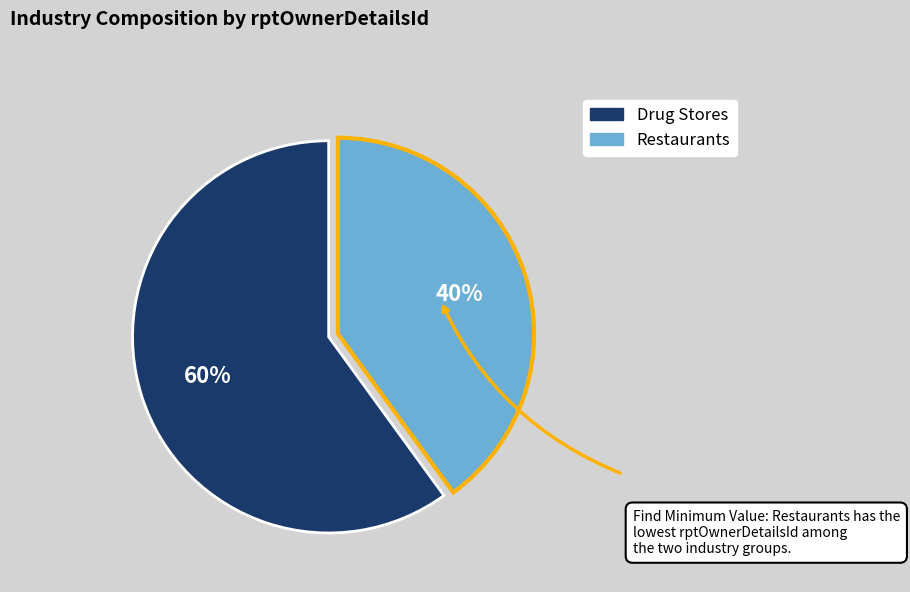

How many segments does this pie chart have?

2